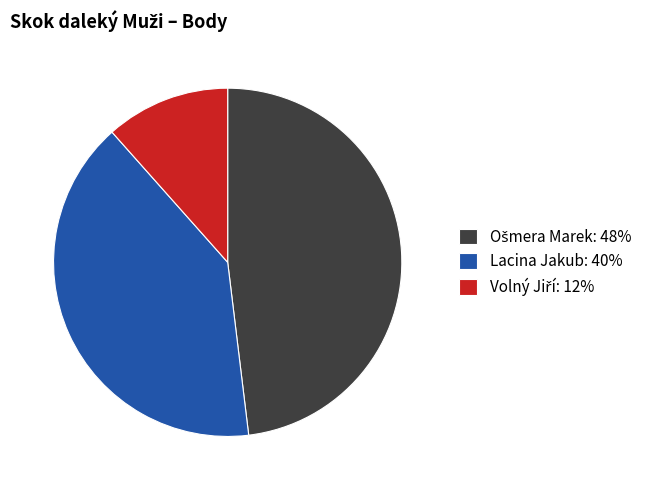

Is it true that Lacina Jakub: 40% is 28% of the pie?

False